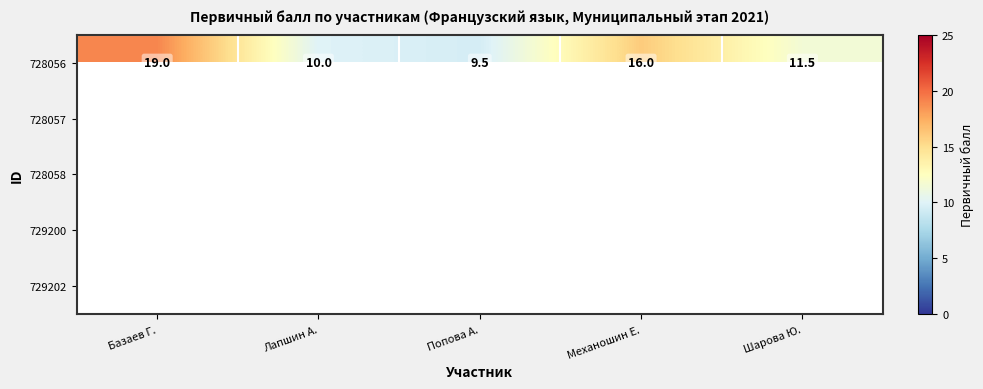

At which label is 728056 closest to 14?

Механошин Е.